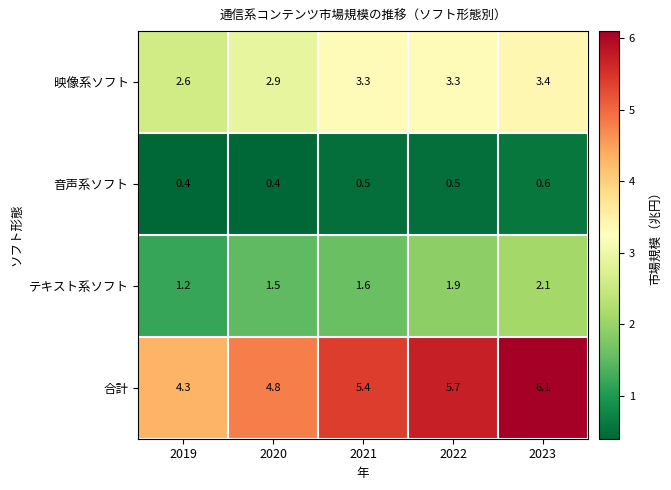

Reading left to right, what are all the values shown in this chart?

映像系ソフト: 2019=2.6	2020=2.9	2021=3.3	2022=3.3	2023=3.4
音声系ソフト: 2019=0.4	2020=0.4	2021=0.5	2022=0.5	2023=0.6
テキスト系ソフト: 2019=1.2	2020=1.5	2021=1.6	2022=1.9	2023=2.1
合計: 2019=4.3	2020=4.8	2021=5.4	2022=5.7	2023=6.1